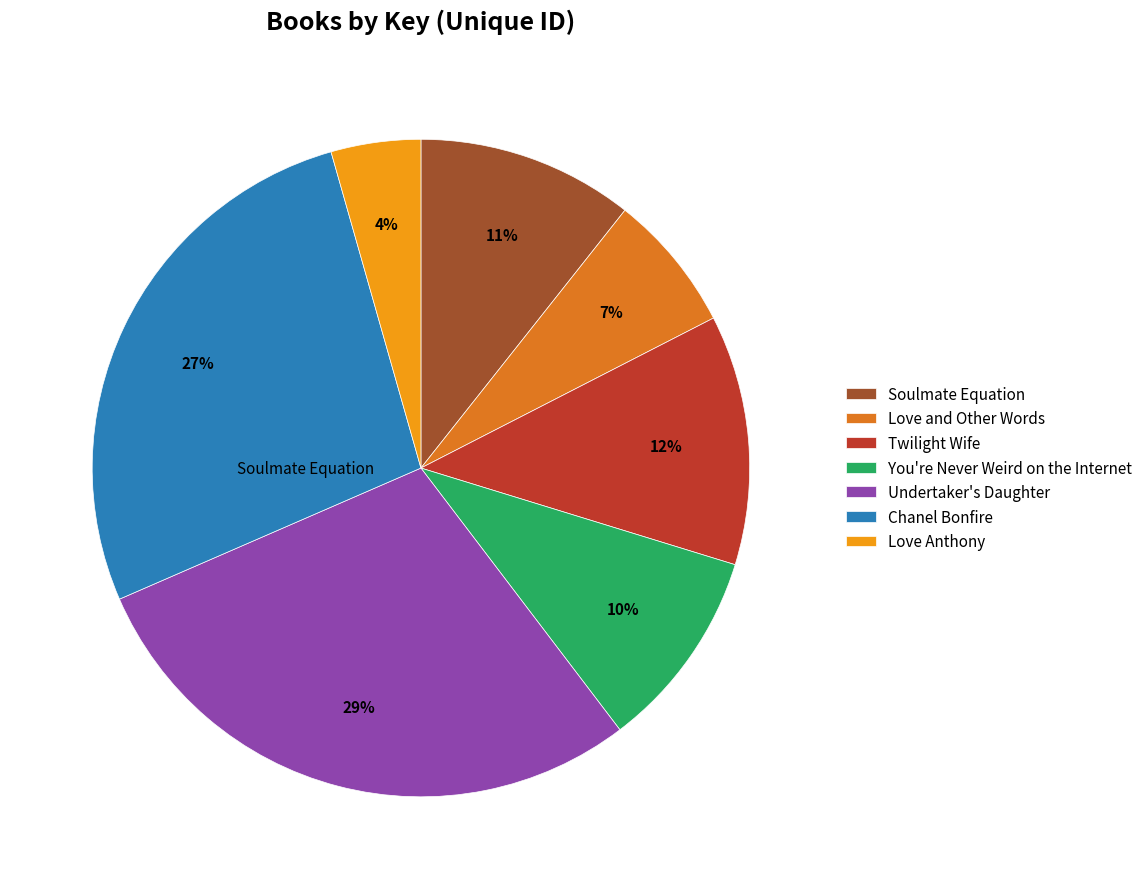

Is the sum of Love Anthony and You're Never Weird on the Internet greater than half?

No